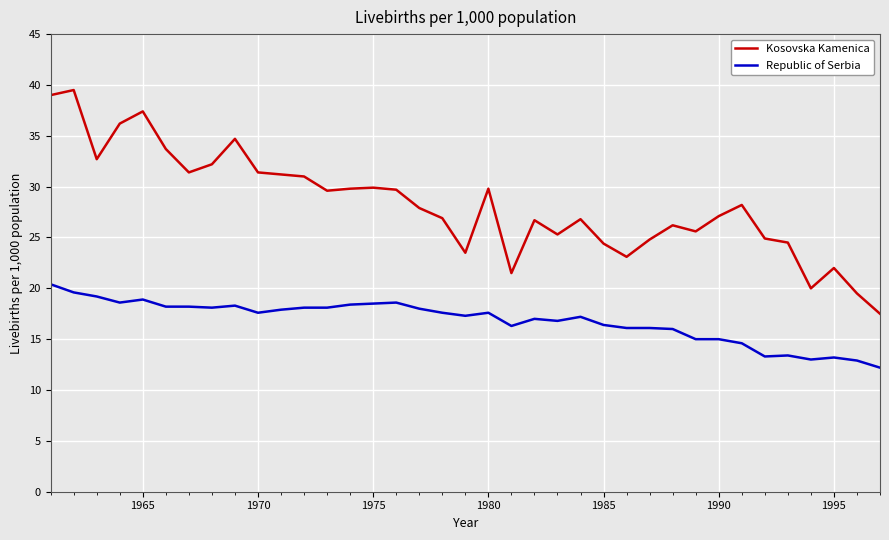

Rank the series by their average value, from lowest to highest.

Republic of Serbia, Kosovska Kamenica